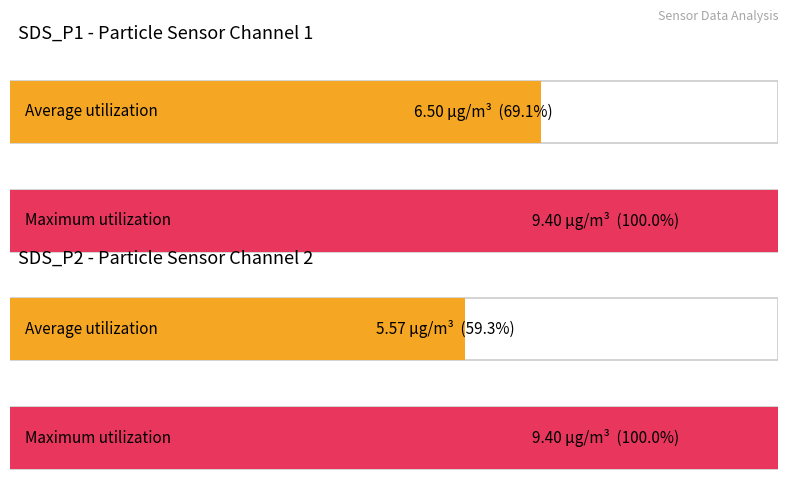

The value of Average utilization at SDS_P2 is 9.6. True or false?

False